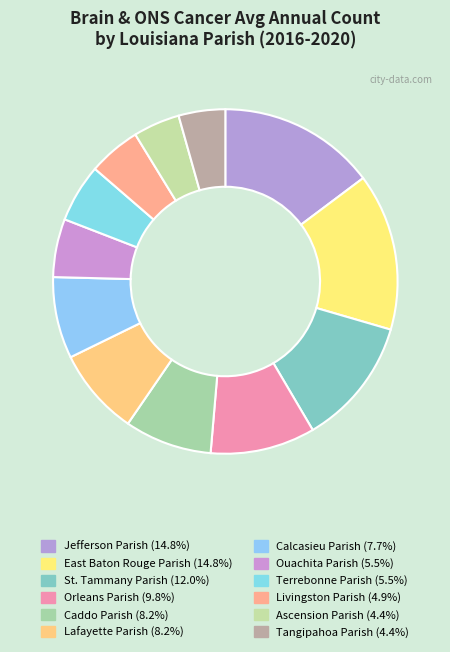

To the nearest percent, what is the average slice percentage?

8%